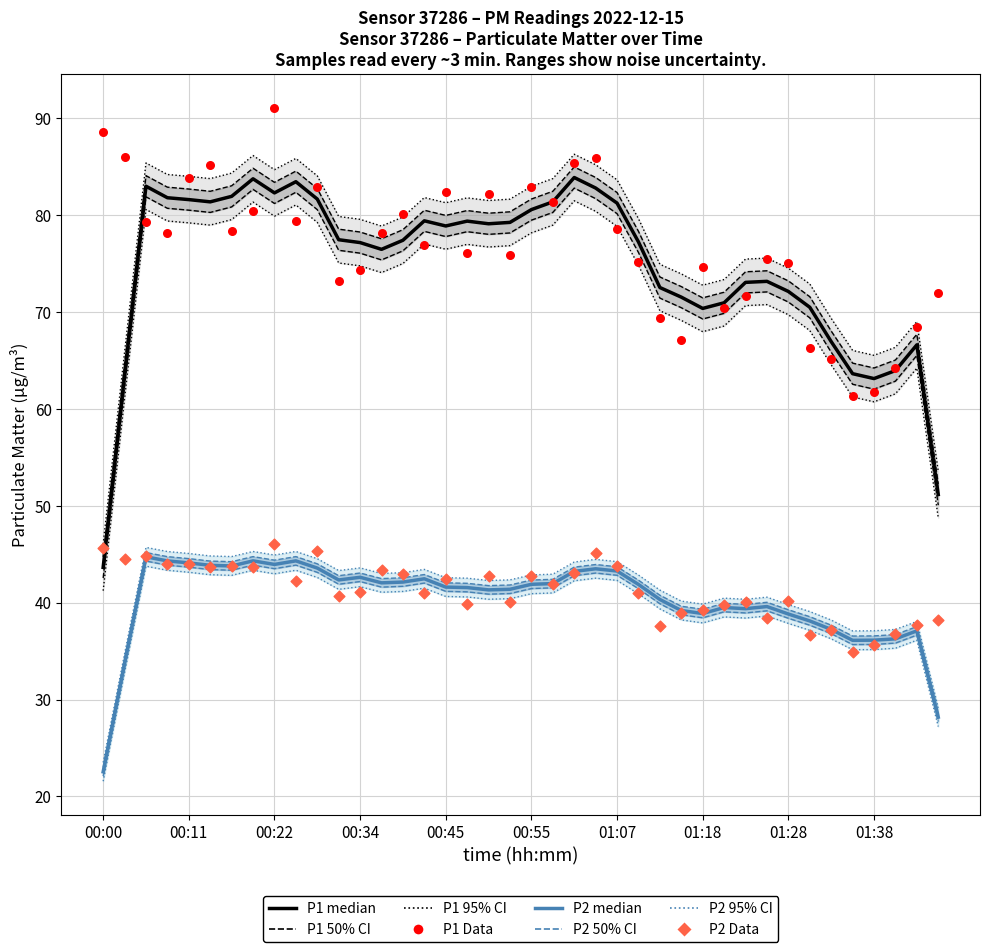

Which series has the widest spread of Y values?

P1 median